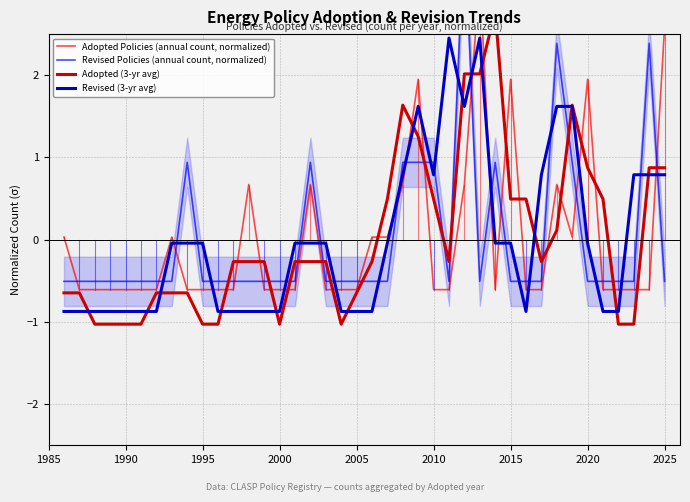

What is the value of the Revised (3-yr avg) point at the 11th from the left?

-0.9